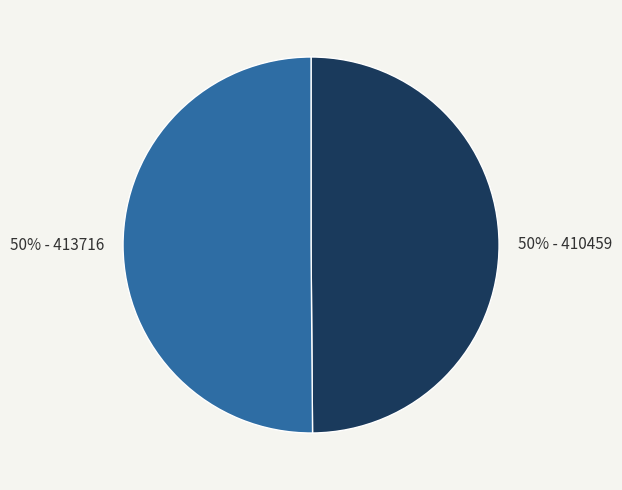

To the nearest percent, what is the average slice percentage?

50%